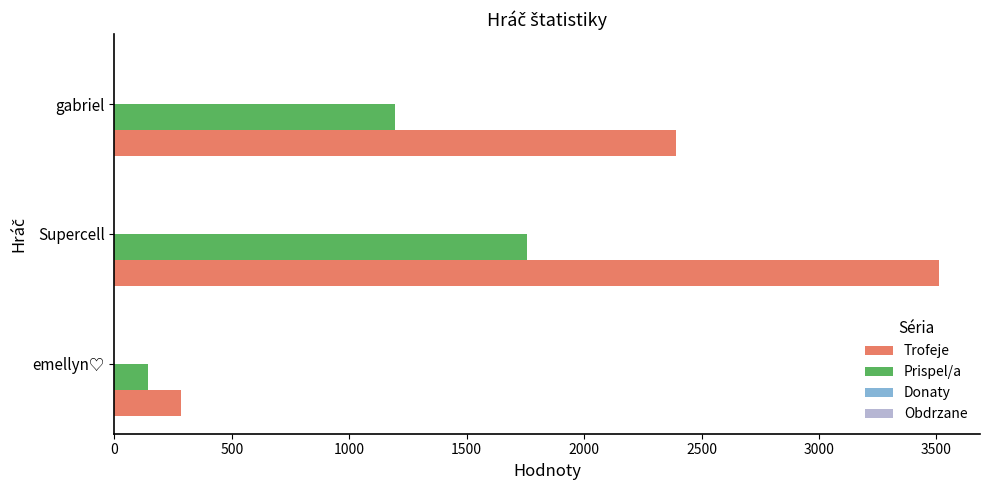

At which category is the sum across all series the highest?

Supercell